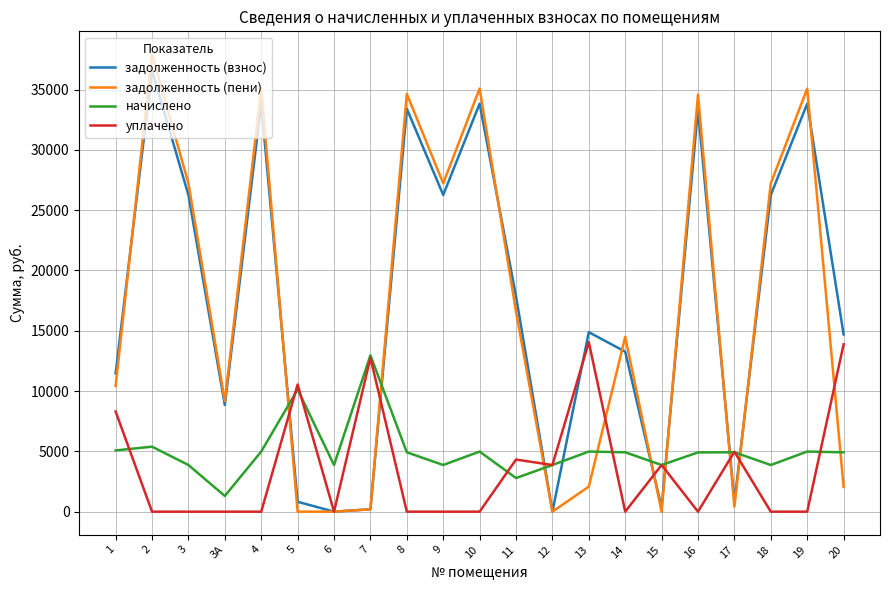

What is the maximum value for начислено?

12961.2